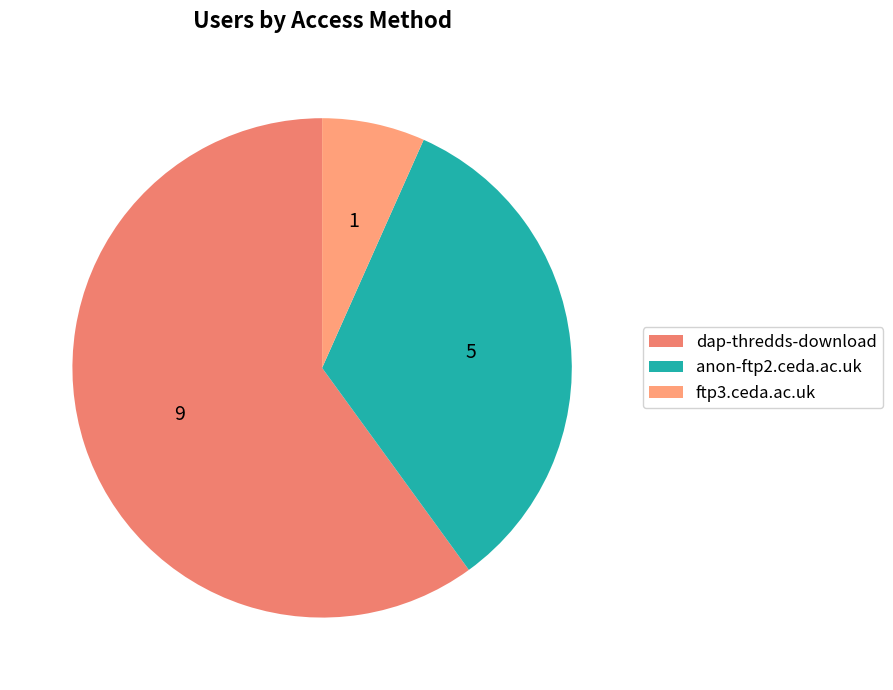

Does dap-thredds-download represent more than half of the total?

Yes